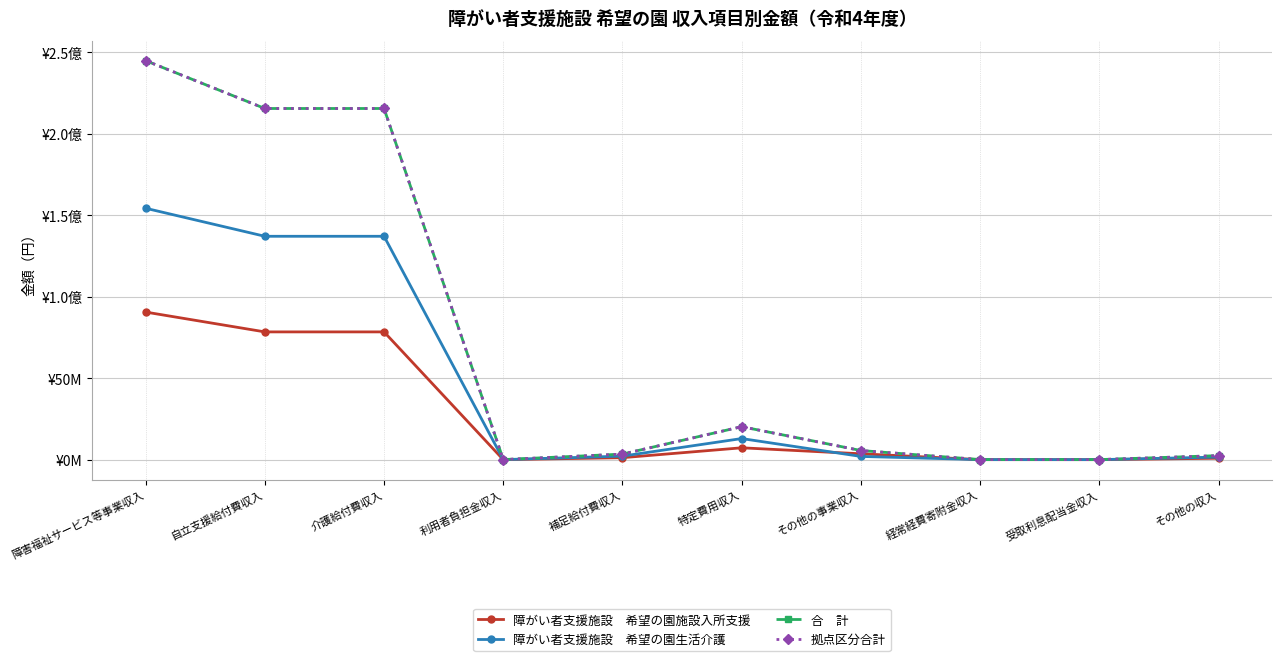

Is this an area chart (filled region under the line)?

No